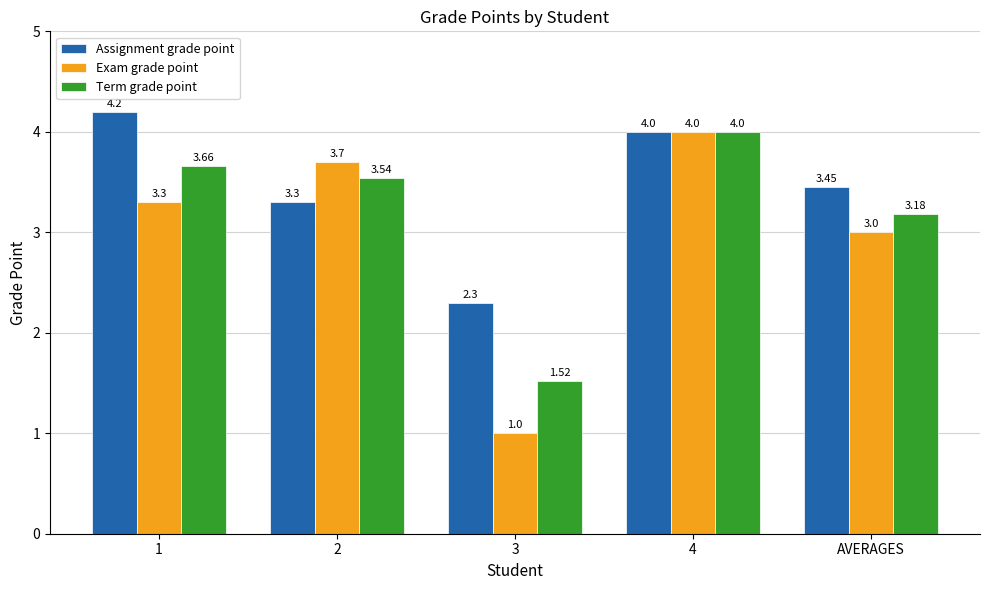

At which label does Exam grade point reach its minimum?

3